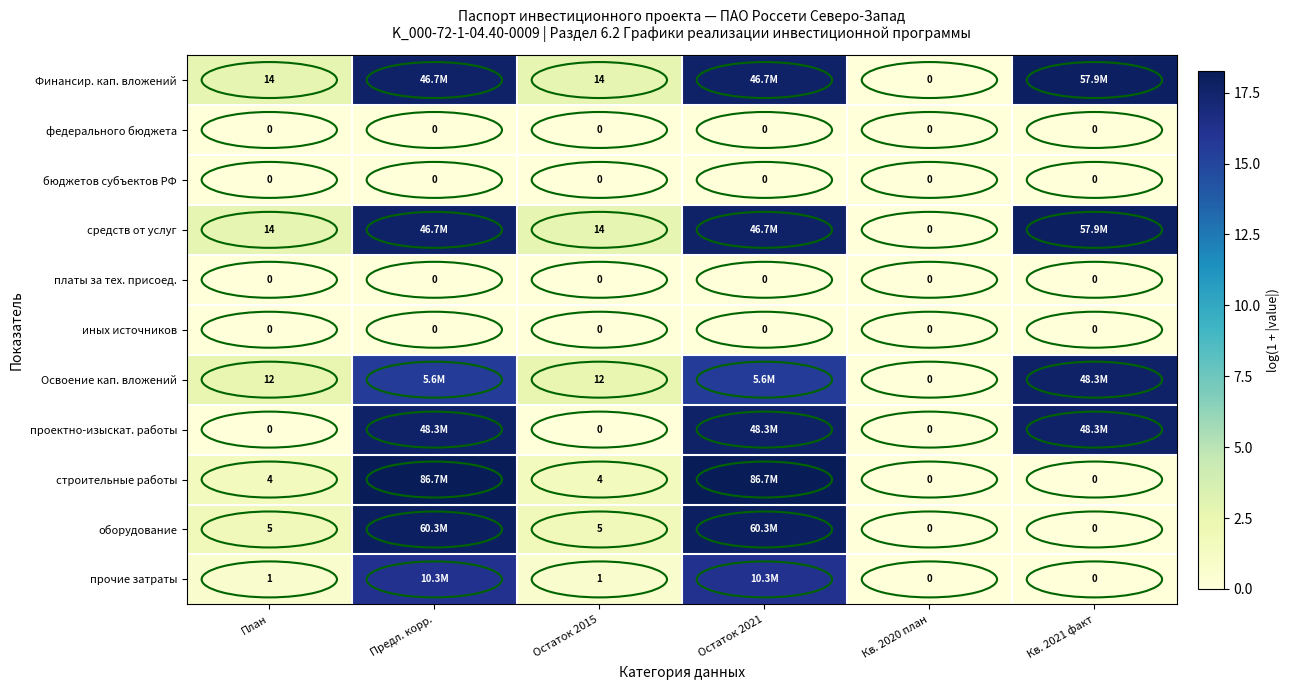

Is the value of прочие затраты at План greater than the value of федерального бюджета at План?

Yes